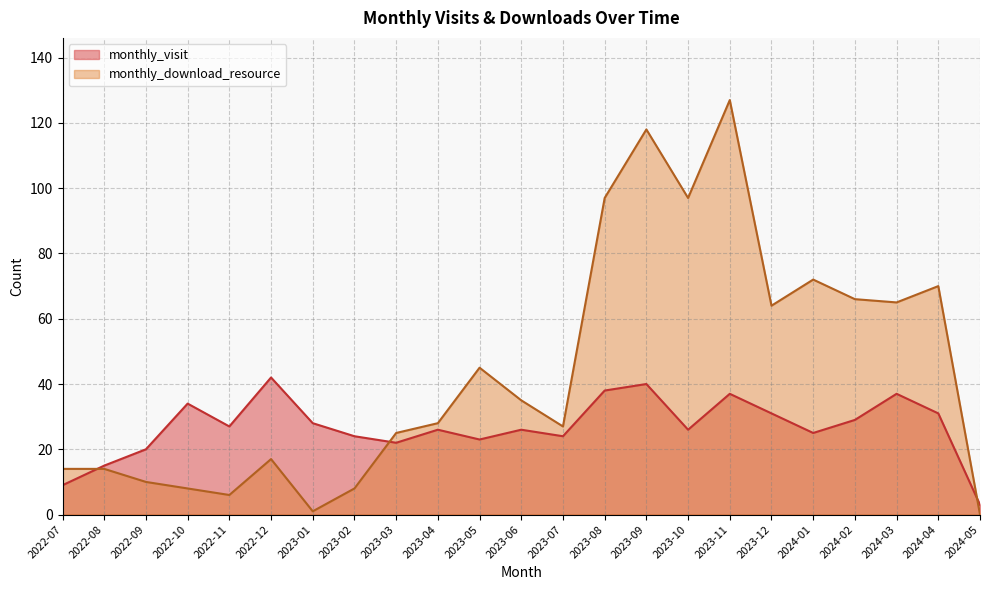

Rank the series by their average value, from highest to lowest.

monthly_download_resource, monthly_visit